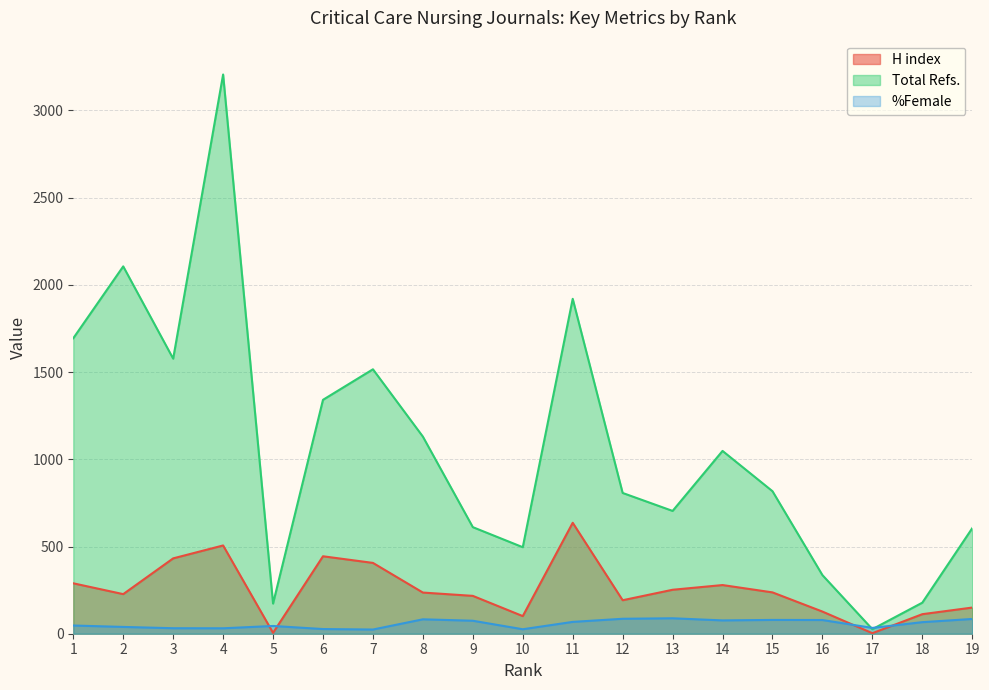

List the series in order of their peak value, highest first.

Total Refs., H index, %Female